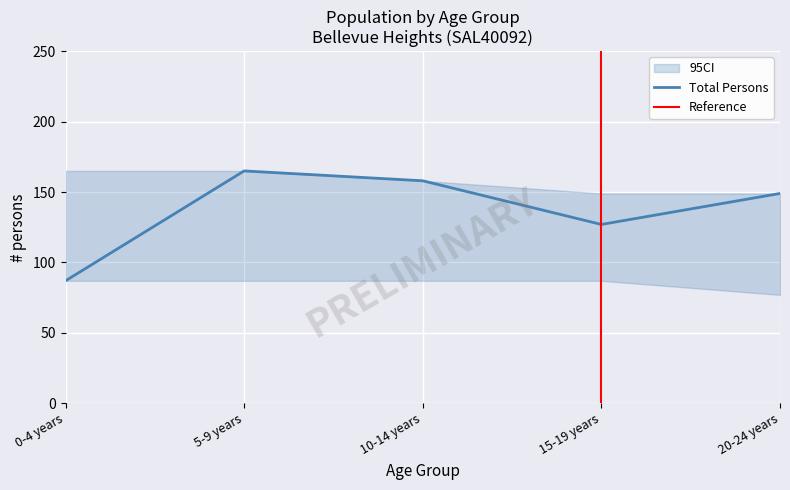

What is the lowest value of the Total Persons series?

87